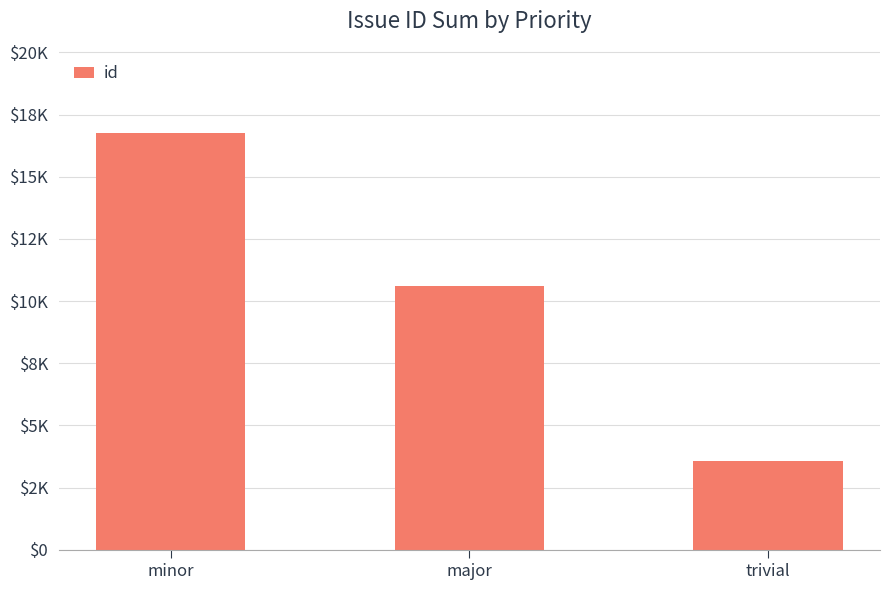

The value at trivial is 5537. True or false?

False